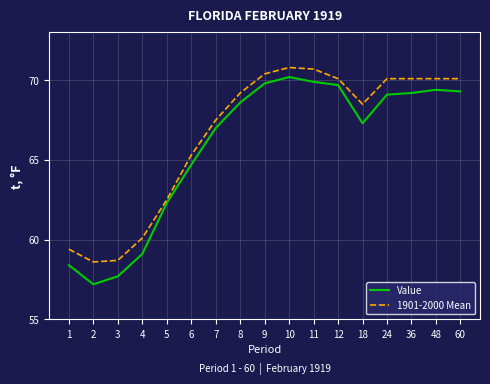

What is the difference between the highest and lowest values at 8?

0.6